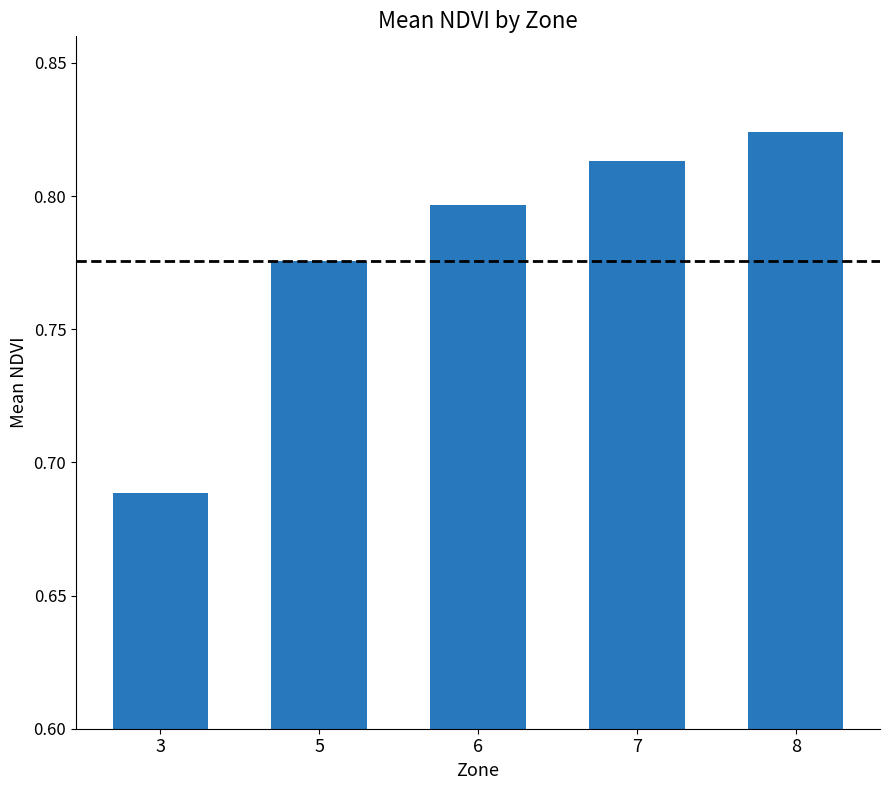

Does the chart contain stacked bars?

No